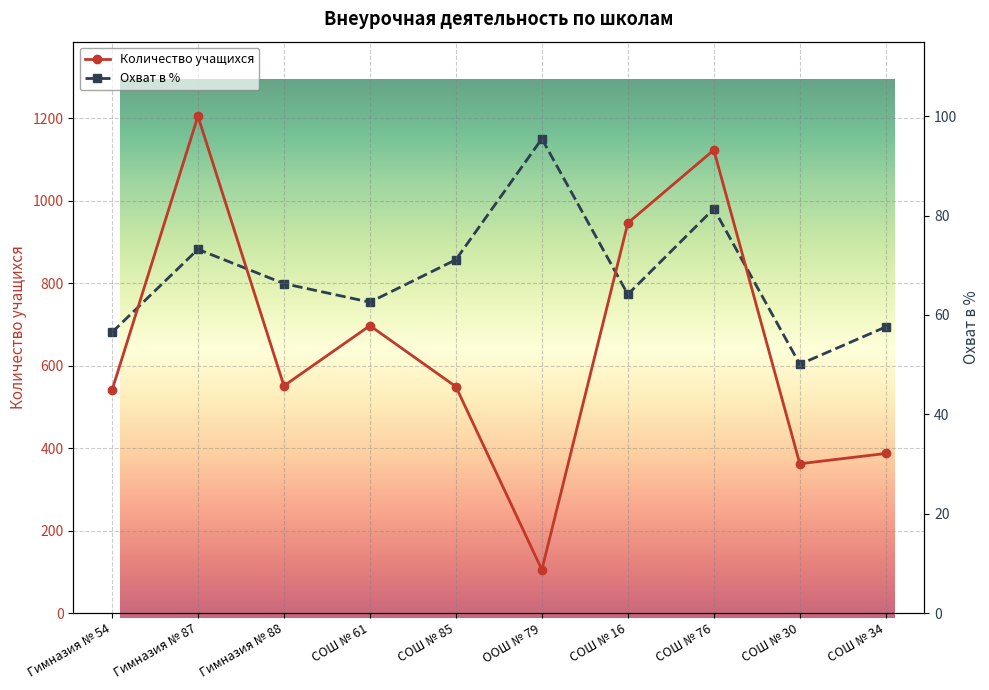

Rank the series by their maximum value, from highest to lowest.

Количество учащихся, Охват в %